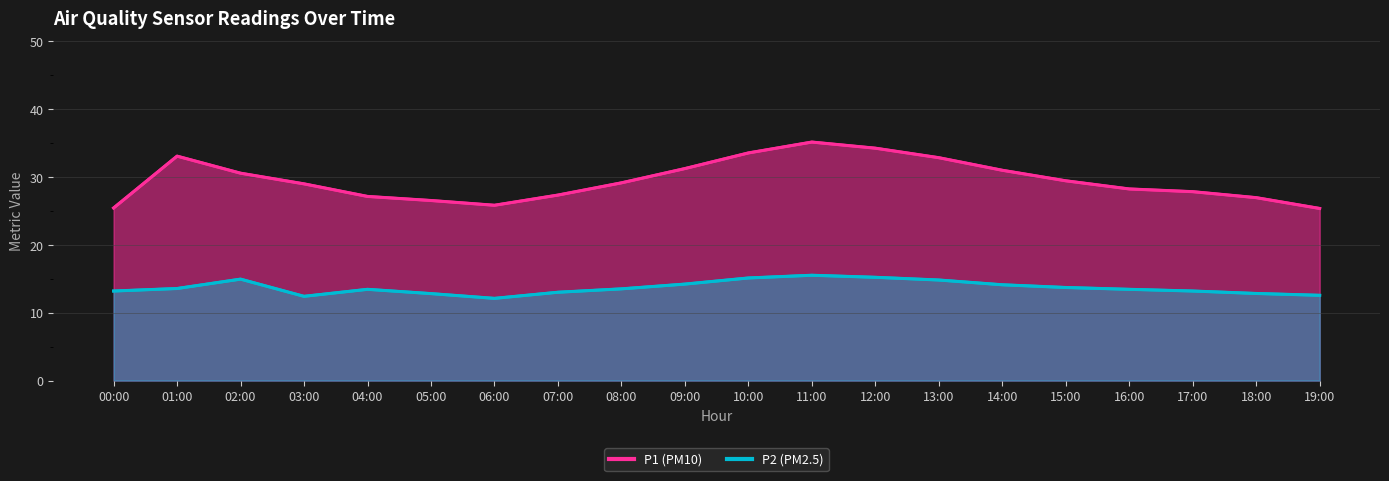

What is the minimum value shown in the chart?

12.1